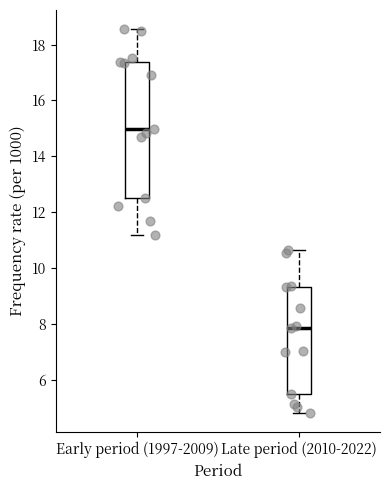

Reading left to right, read every box against the y-axis: the position of its median line, the range the box covers, and the ends of its whiskers. The values are not printed on the chart, so give them approximately, as read against the axis.

Early period (1997-2009): median 15.0, box 12.6 to 17.4, whiskers 11.2 to 18.6
Late period (2010-2022): median 7.8, box 5.6 to 9.4, whiskers 4.8 to 10.6